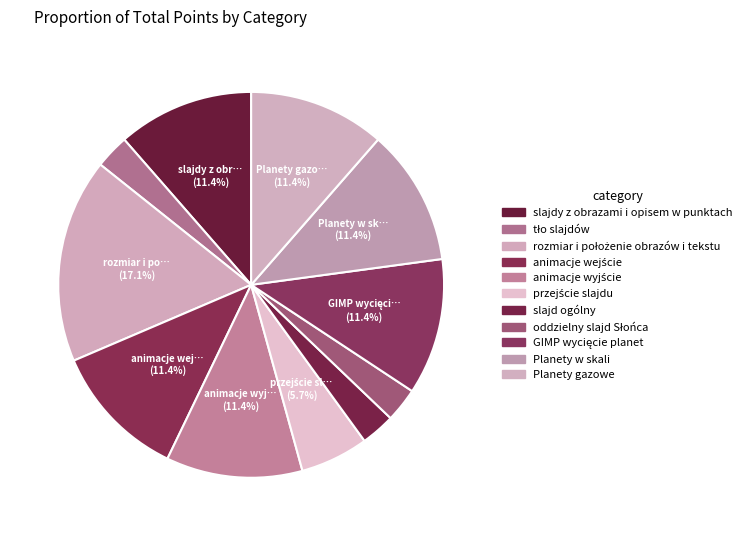

True or false: tło slajdów accounts for 1% of the total.

False